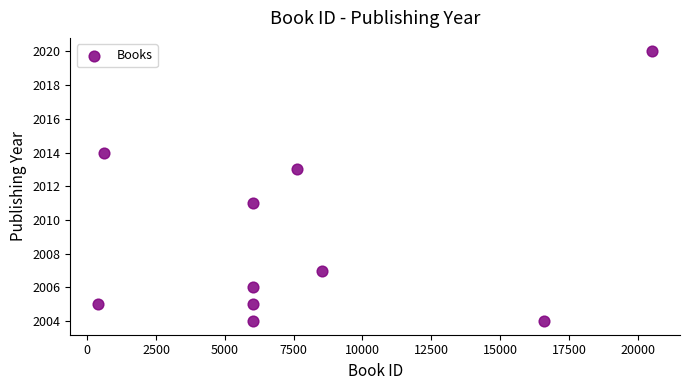

What is the average X value?

7833